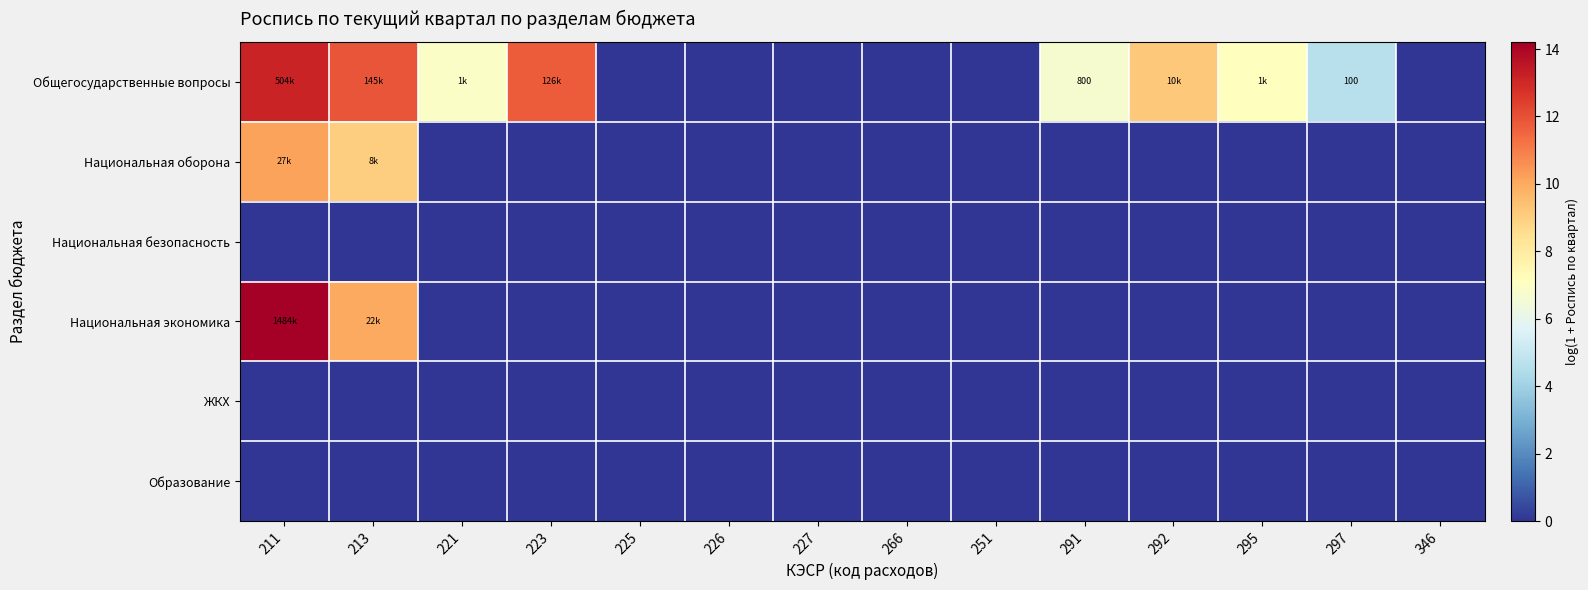

Where is Общегосударственные вопросы nearest to the value 6?

291